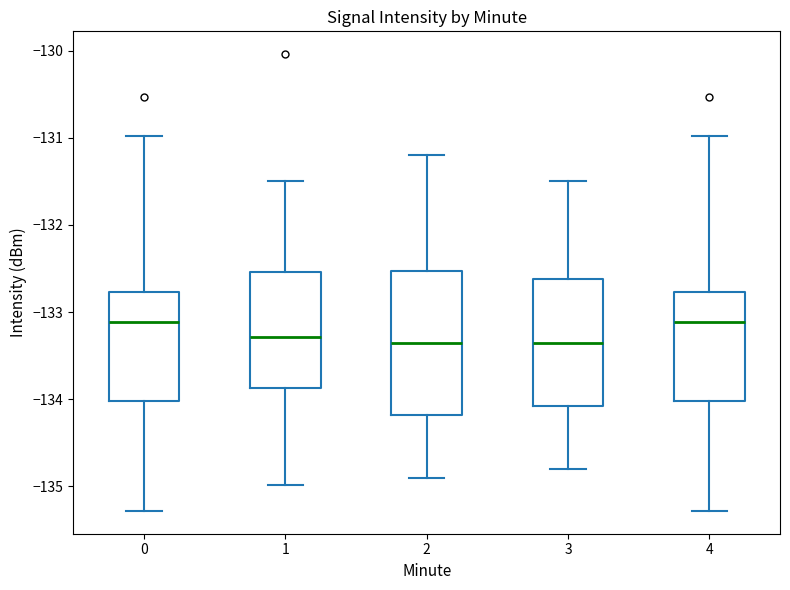

Where is the upper edge of the box at x = 2 on the y-axis? The values are not printed on the chart, so give them approximately, as read against the axis.

-132.5